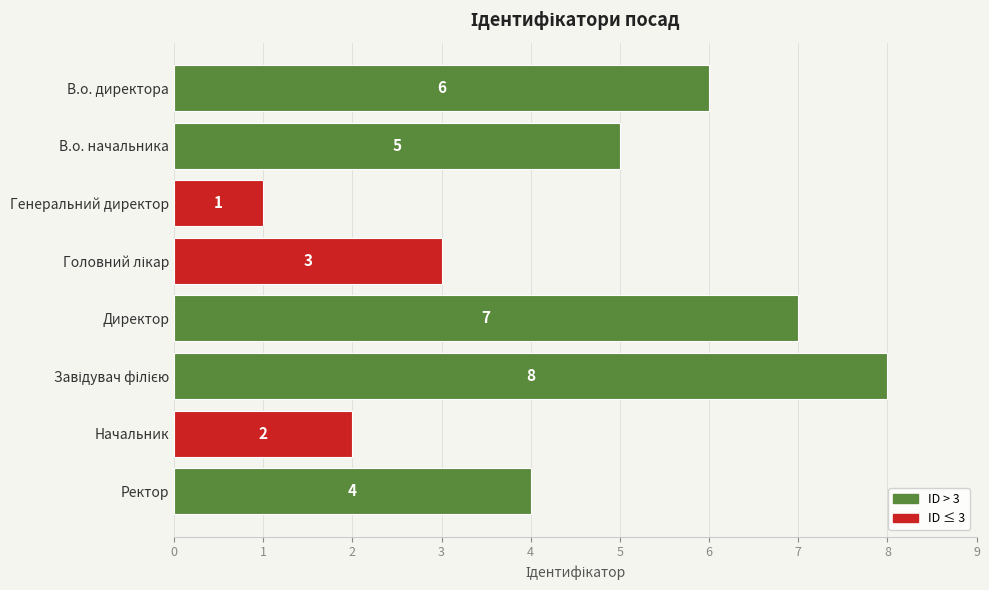

The chart shows a value of 1 at Начальник. True or false?

False